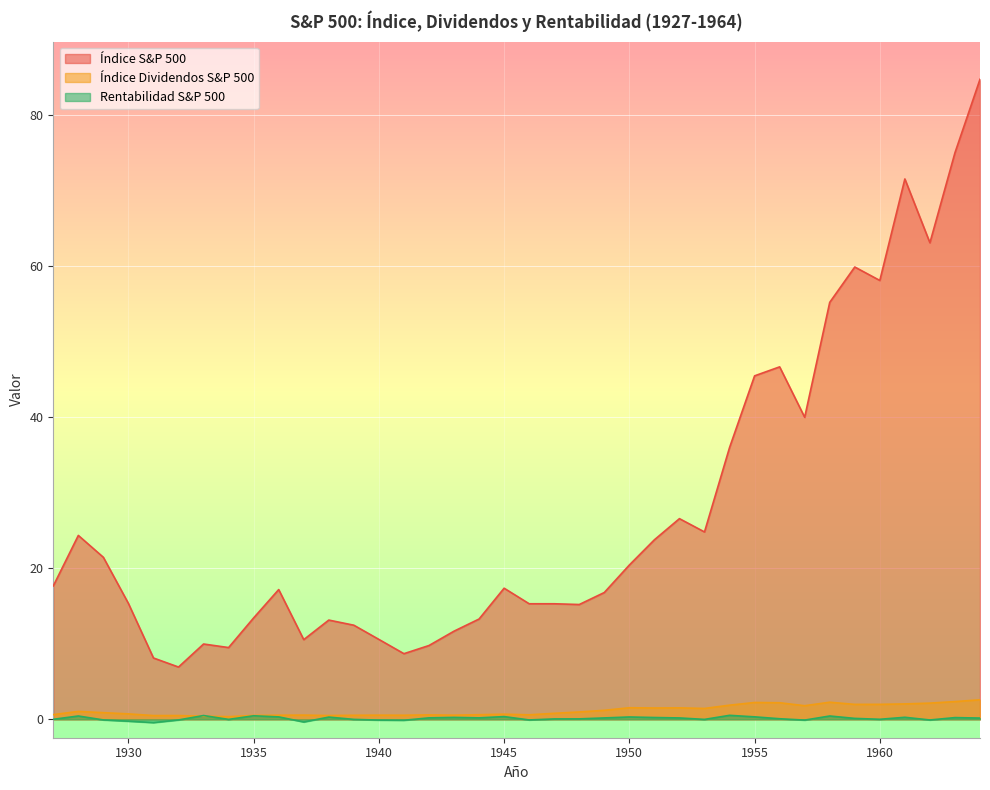

The Índice S&P 500 series shows 4.7 at 1950. True or false?

False